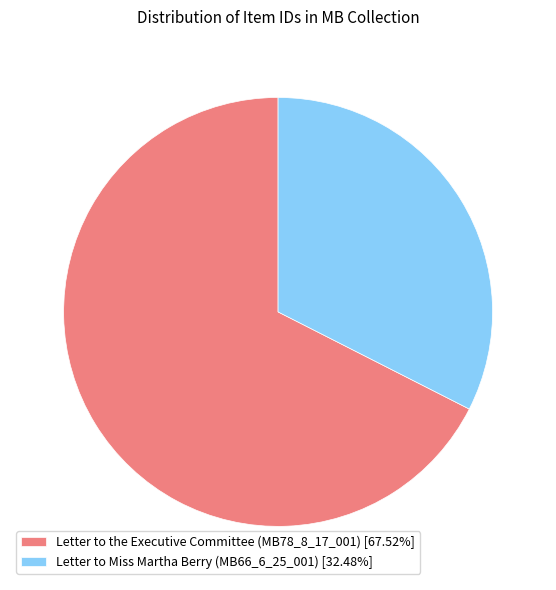

What is the ratio of the value at Letter to Miss Martha Berry (MB66_6_25_001) [32.48%] to the value at Letter to the Executive Committee (MB78_8_17_001) [67.52%]?

0.5